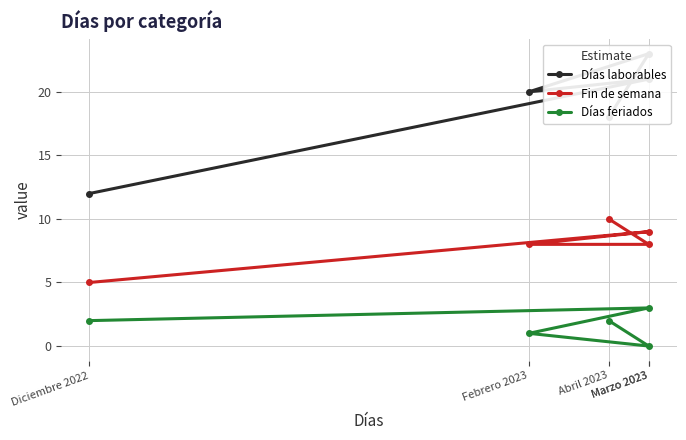

How many interior local valleys does the Días feriados series have?

1